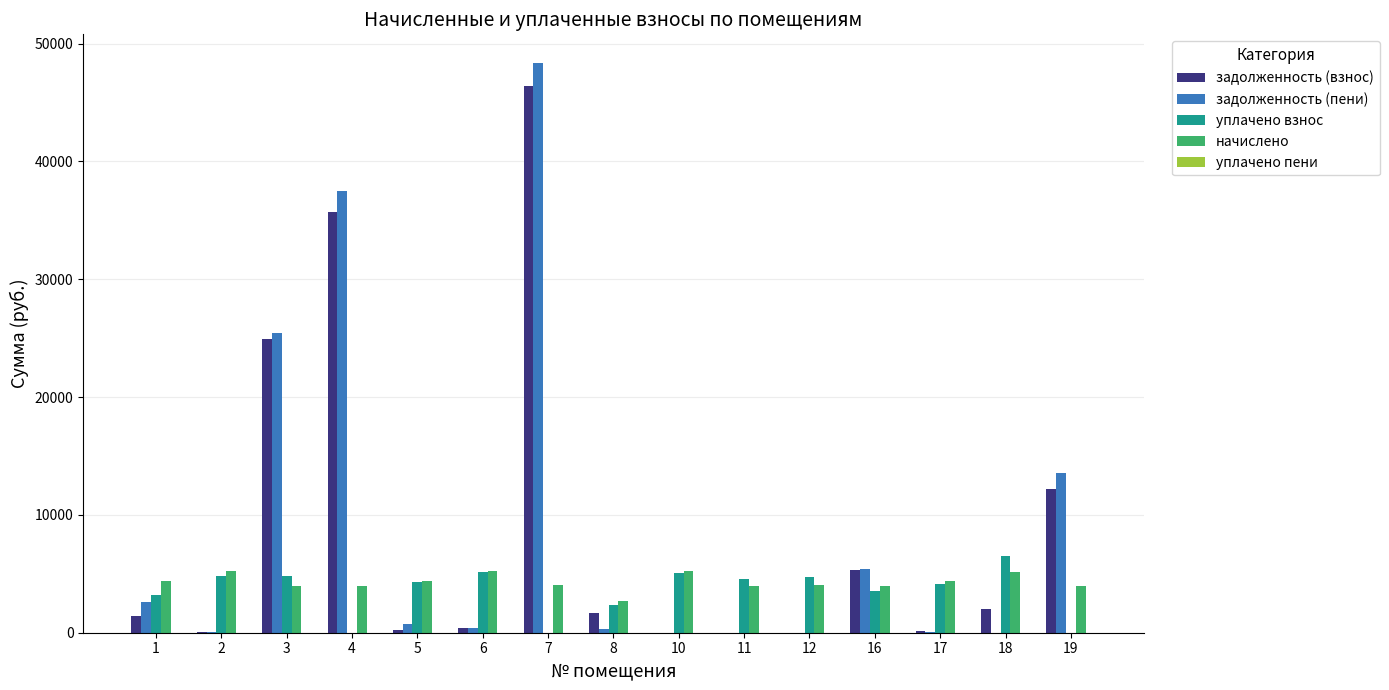

What is the highest value of the задолженность (пени) series?

48365.0